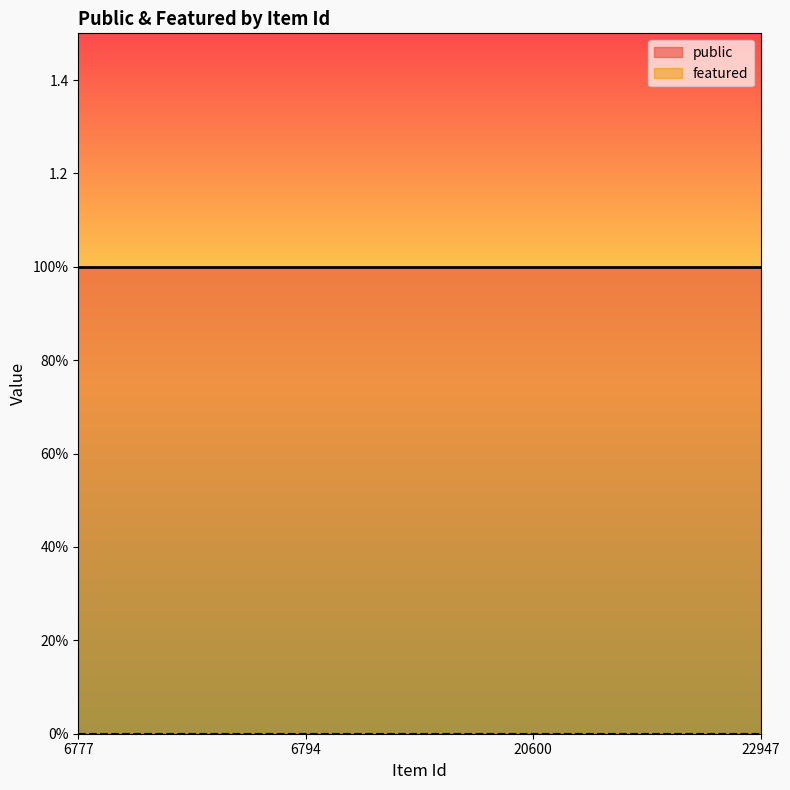

Which series has the widest spread of values?

public